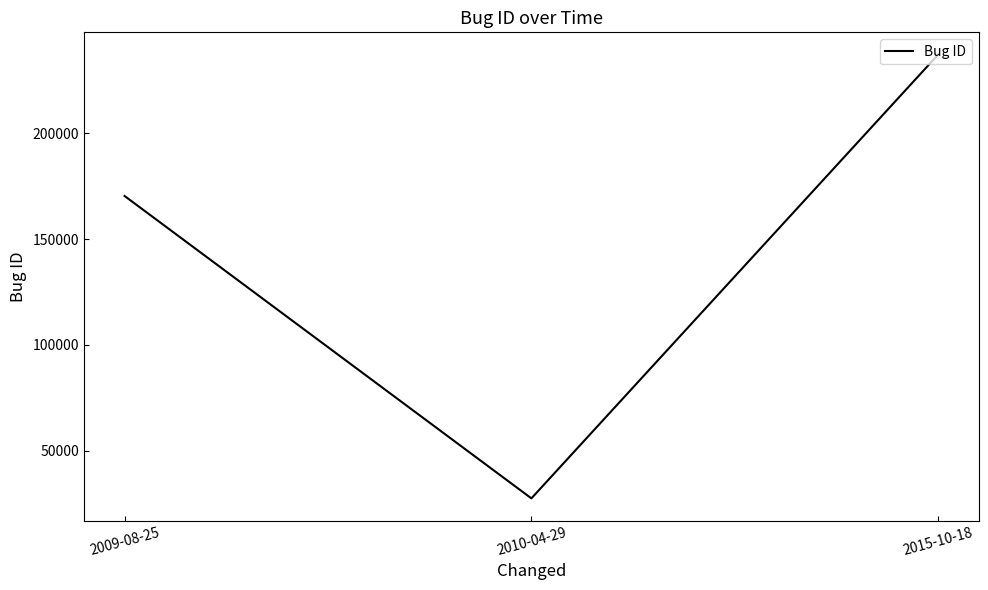

How many lines are shown in the chart?

1